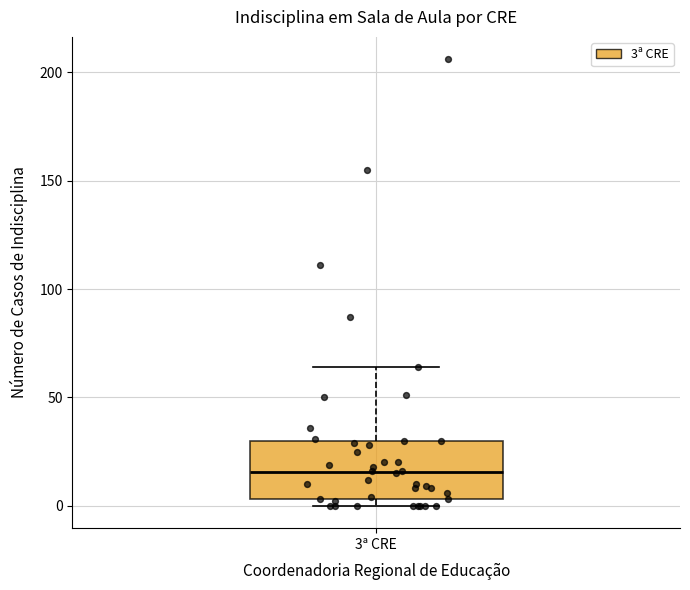

Read this box plot against the y-axis: the position of the median line, the range covered by the box, and the ends of both whiskers. The values are not printed on the chart, so give them approximately, as read against the axis.

median 15, box 5 to 30, whiskers 0 to 65